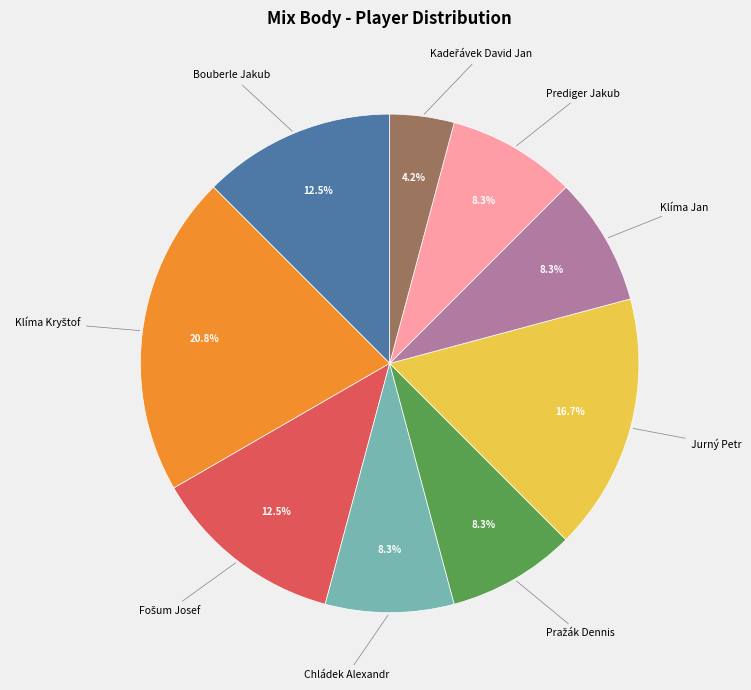

Approximately how many times larger is the value at Klíma Jan compared to Chládek Alexandr?

1.0